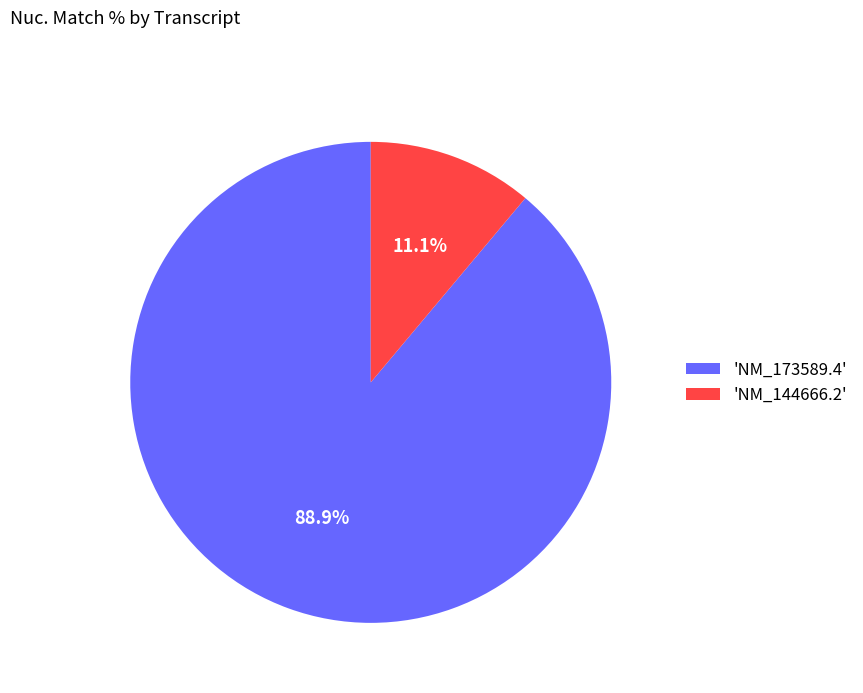

Rank the categories by value from lowest to highest.

'NM_144666.2', 'NM_173589.4'